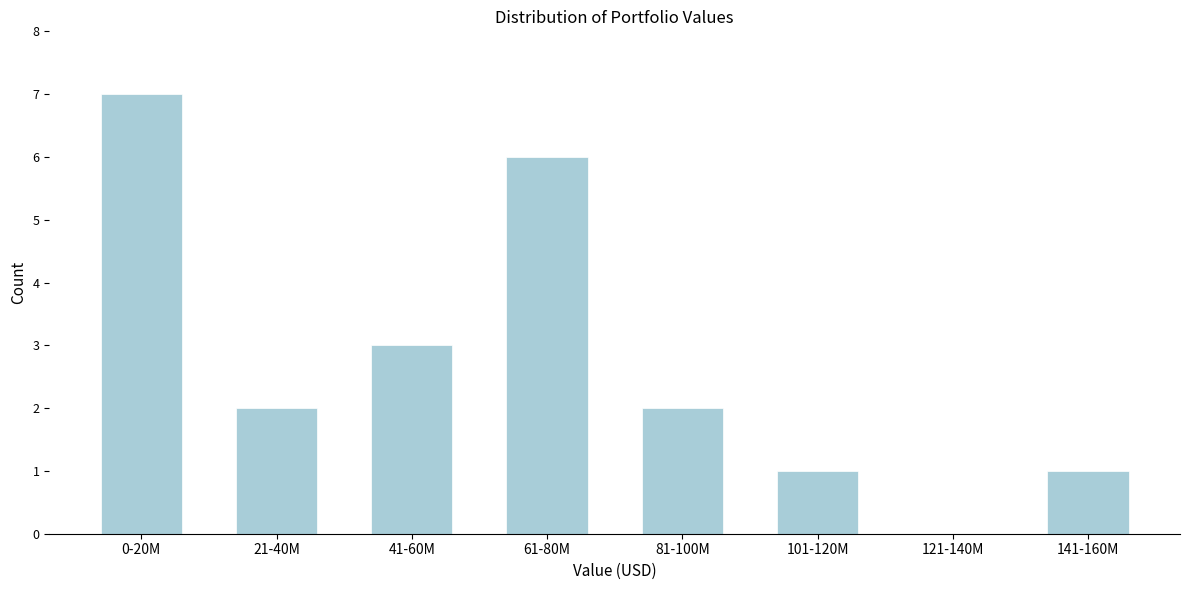

Reading left to right, transcribe all the data shown in this chart.

0-20M=7	21-40M=2	41-60M=3	61-80M=6	81-100M=2	101-120M=1	121-140M=0	141-160M=1